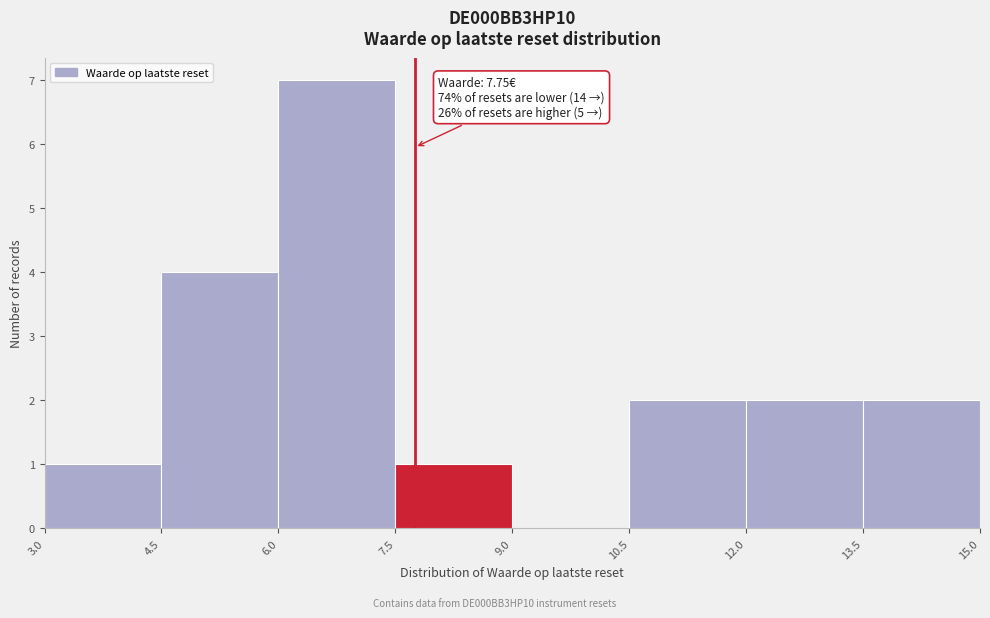

Which range on the x-axis has the tallest bar?

6.0 to 7.5